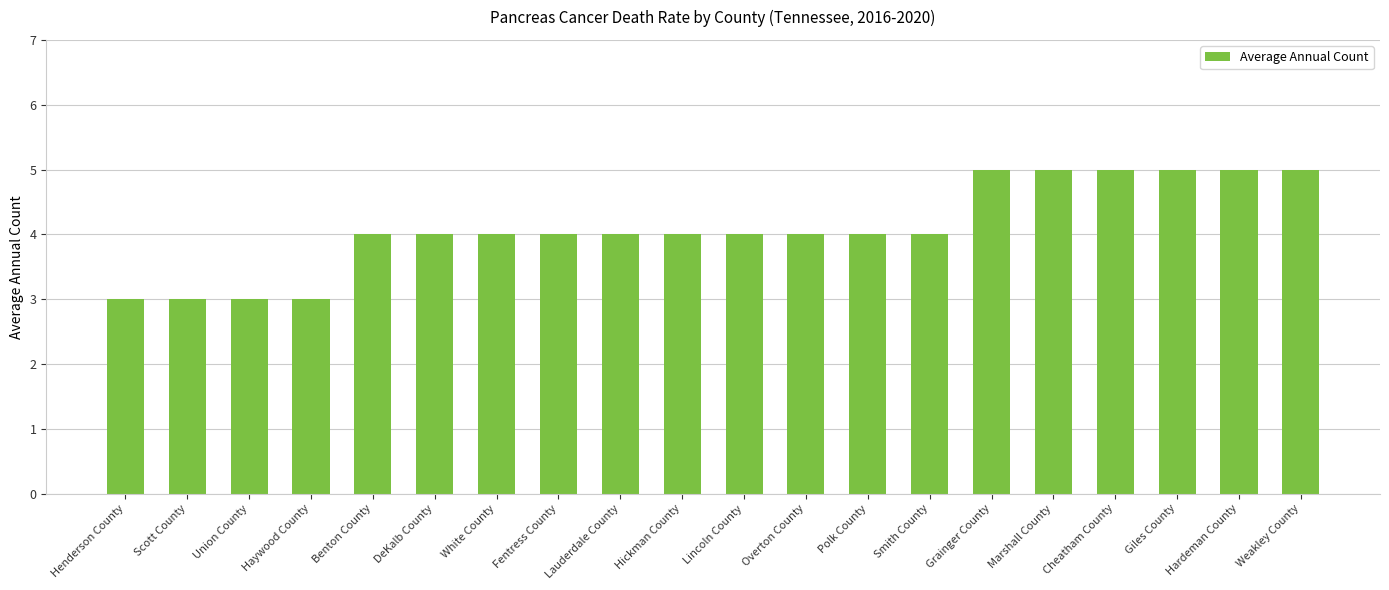

Is it true that the value at Benton County is 4?

True